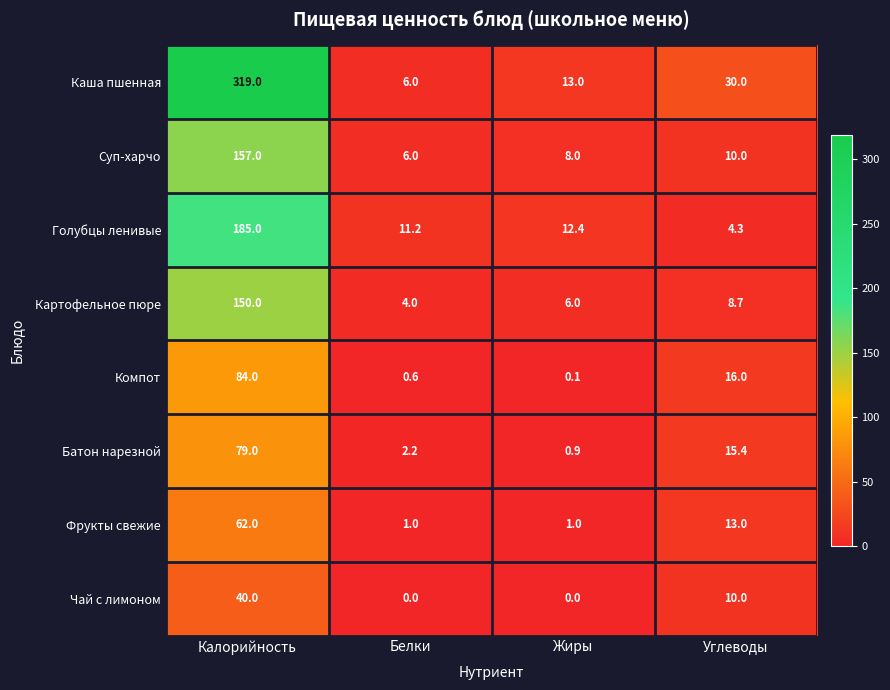

True or false: Голубцы ленивые has a value of 3.8 at Белки.

False